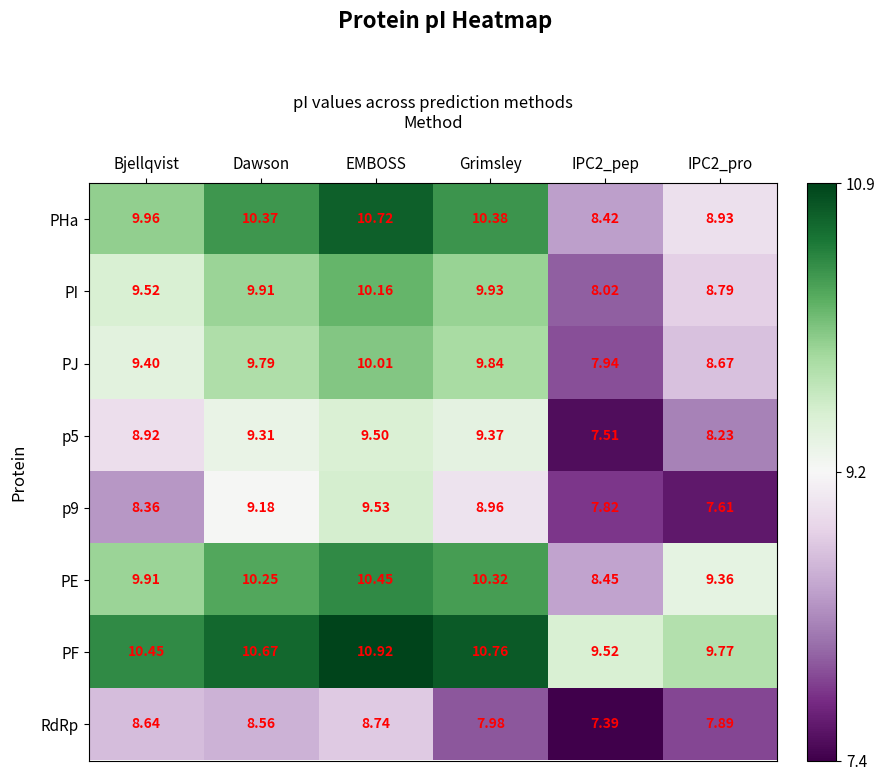

At which label does PI first exceed 9?

Bjellqvist